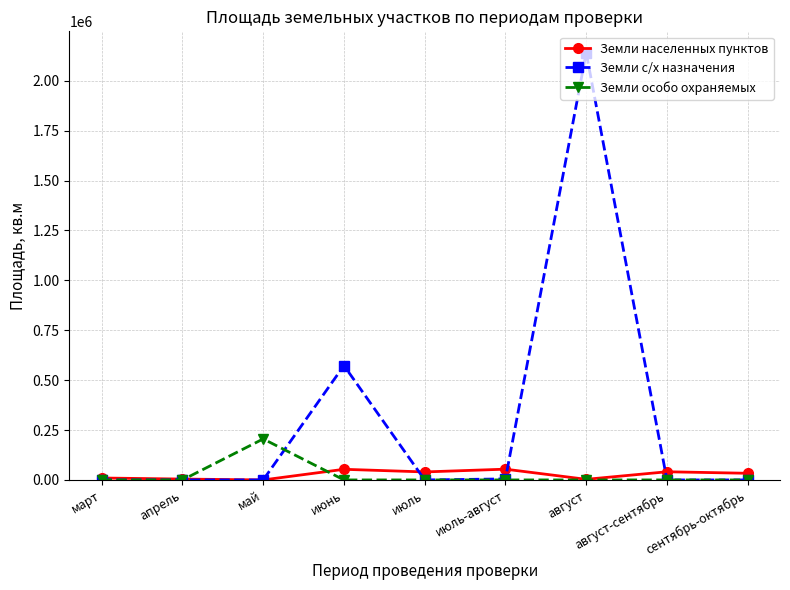

Where is Земли с/х назначения nearest to the value 1070447?

июнь